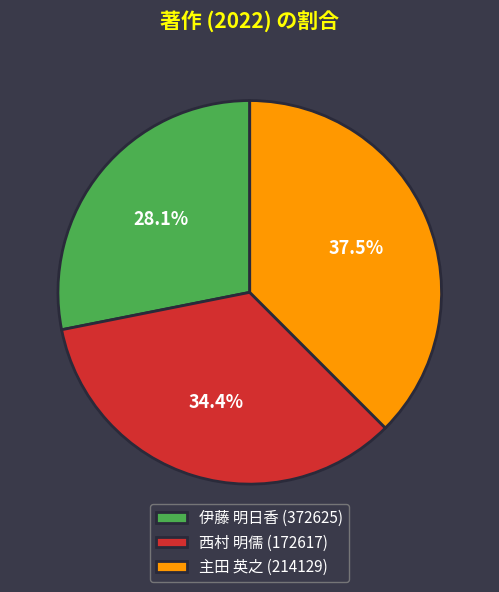

Between 主田 英之 (214129) and 西村 明儒 (172617), which is larger?

主田 英之 (214129)